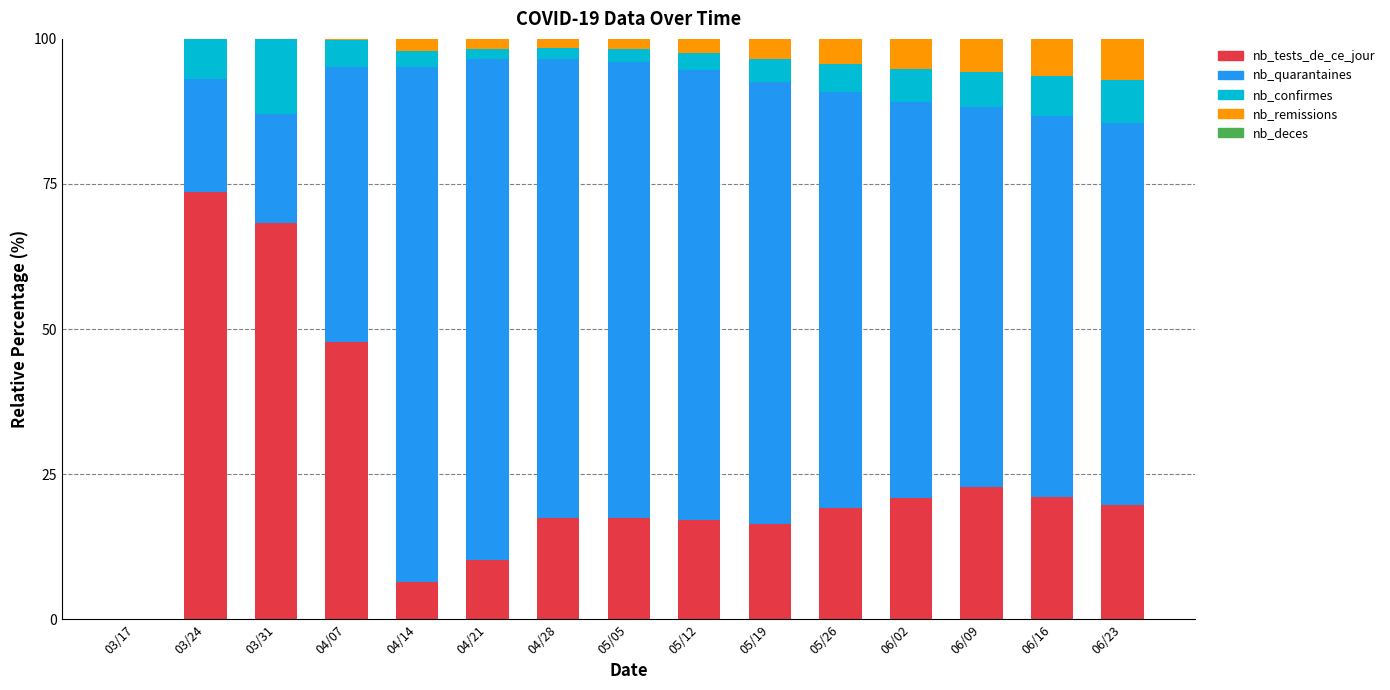

At which label is nb_tests_de_ce_jour closest to 36?

04/07